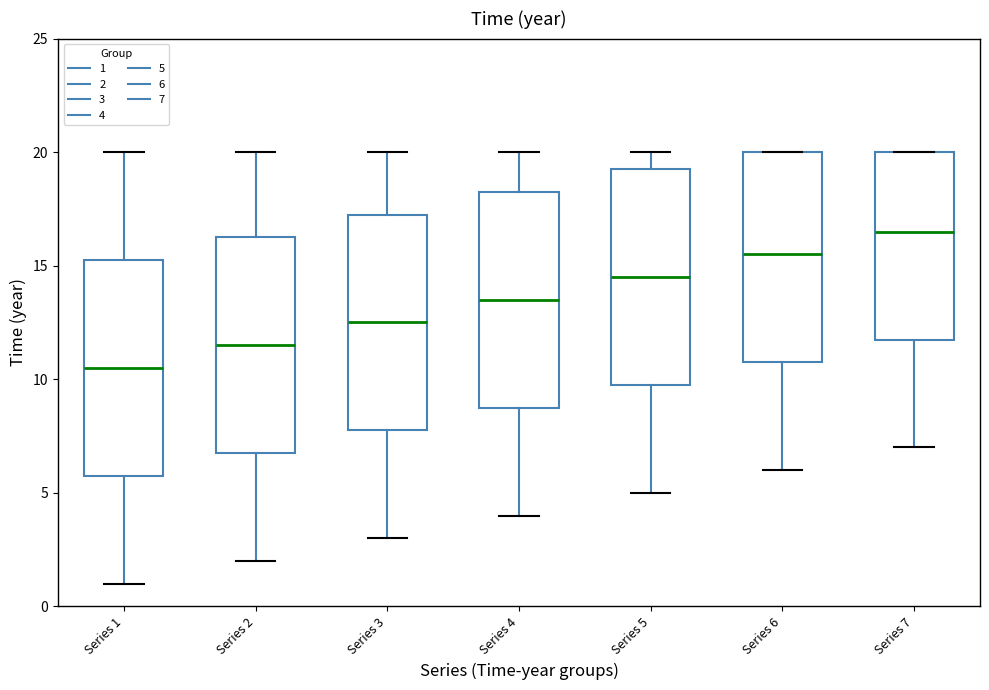

Which box has the highest median line?

Series 7